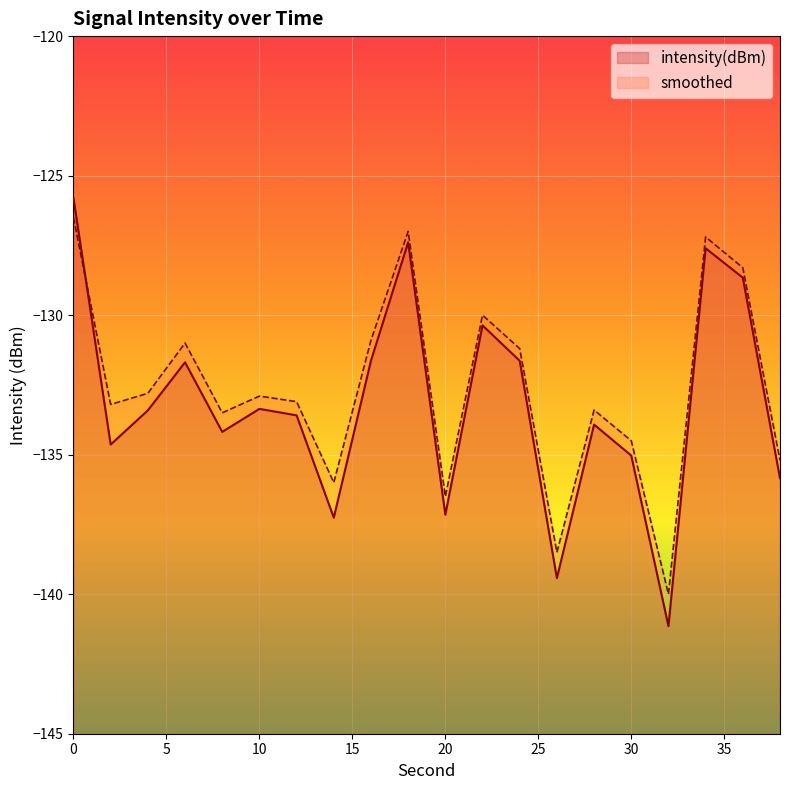

Reading left to right, what are all the values shown in this chart?

intensity(dBm): -125.8	-134.6	-133.4	-131.7	-134.2	-133.4	-133.6	-137.3	-131.6	-127.4	-137.2	-130.4	-131.6	-139.4	-133.9	-135.0	-141.1	-127.6	-128.7	-135.8
smoothed: -126.5	-133.2	-132.8	-131.0	-133.5	-132.9	-133.1	-136.0	-130.9	-127.0	-136.5	-130.0	-131.2	-138.5	-133.4	-134.5	-140.0	-127.2	-128.3	-135.2